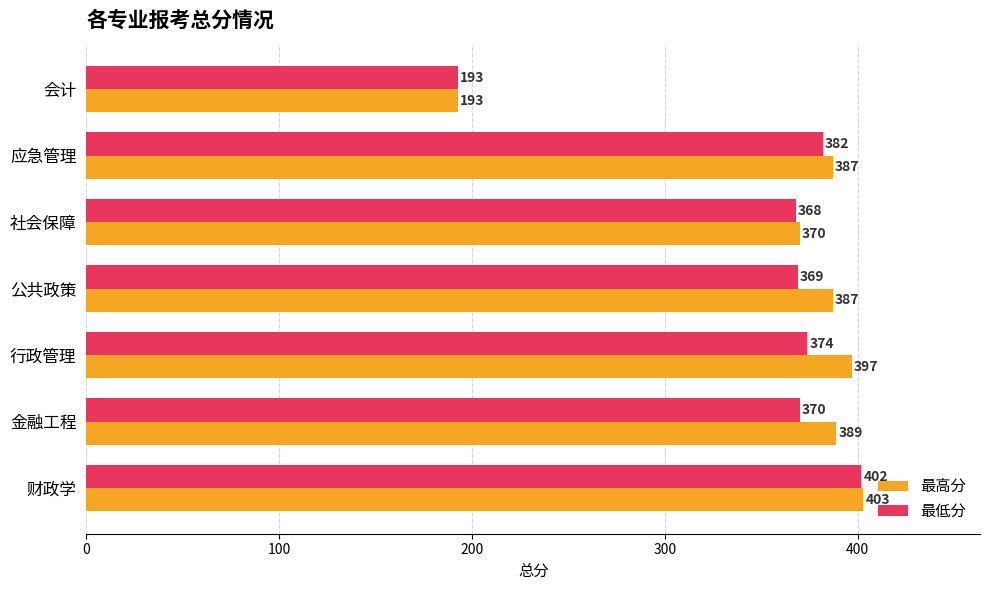

What are all the series names shown in the legend?

最高分, 最低分